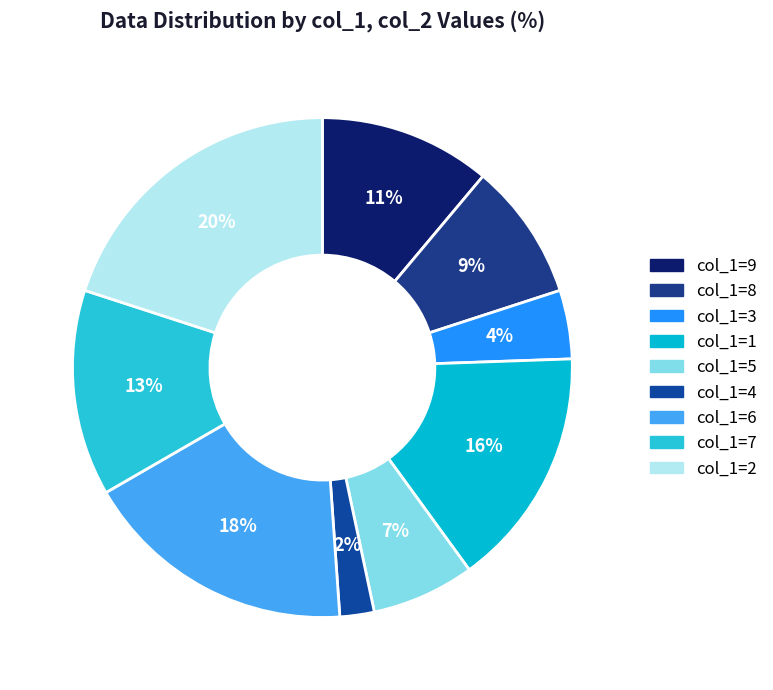

Count the number of slices in the pie.

9